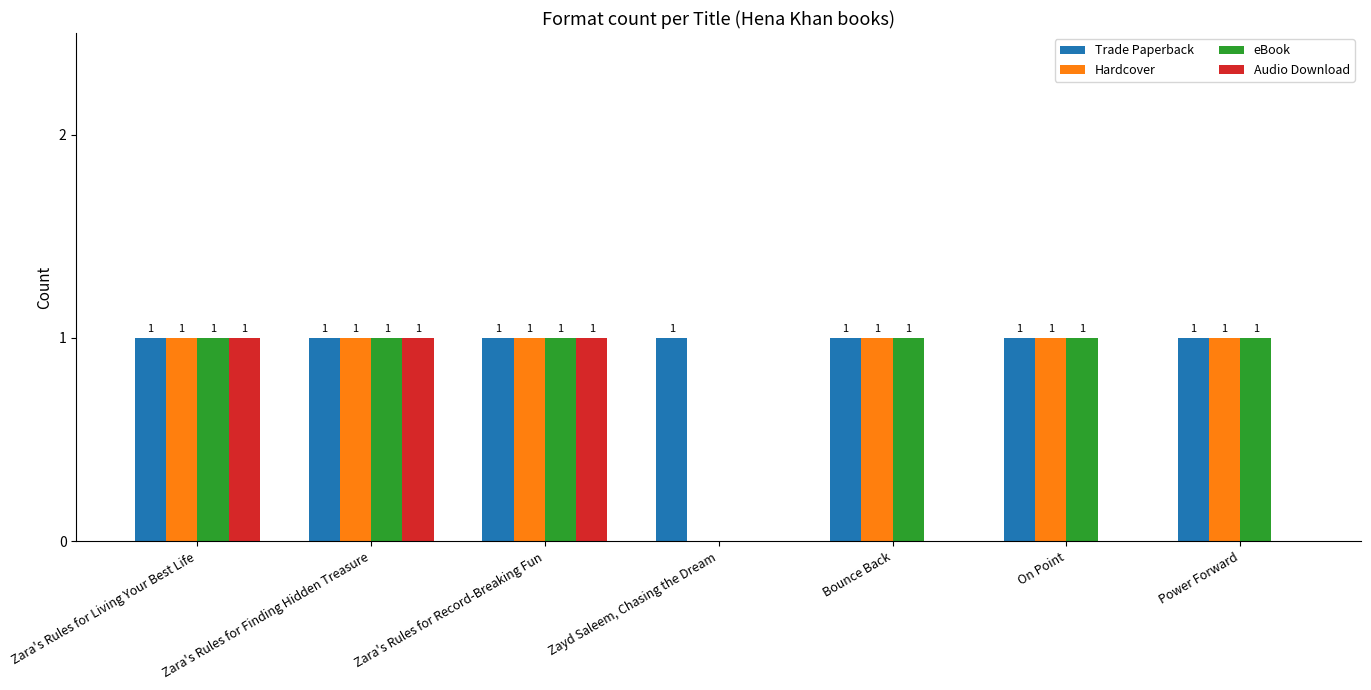

Reading left to right, what are all the values shown in this chart?

Trade Paperback: Zara's Rules for Living Your Best Life=1	Zara's Rules for Finding Hidden Treasure=1	Zara's Rules for Record-Breaking Fun=1	Zayd Saleem, Chasing the Dream=1	Bounce Back=1	On Point=1	Power Forward=1
Hardcover: Zara's Rules for Living Your Best Life=1	Zara's Rules for Finding Hidden Treasure=1	Zara's Rules for Record-Breaking Fun=1	Zayd Saleem, Chasing the Dream=0	Bounce Back=1	On Point=1	Power Forward=1
eBook: Zara's Rules for Living Your Best Life=1	Zara's Rules for Finding Hidden Treasure=1	Zara's Rules for Record-Breaking Fun=1	Zayd Saleem, Chasing the Dream=0	Bounce Back=1	On Point=1	Power Forward=1
Audio Download: Zara's Rules for Living Your Best Life=1	Zara's Rules for Finding Hidden Treasure=1	Zara's Rules for Record-Breaking Fun=1	Zayd Saleem, Chasing the Dream=0	Bounce Back=0	On Point=0	Power Forward=0